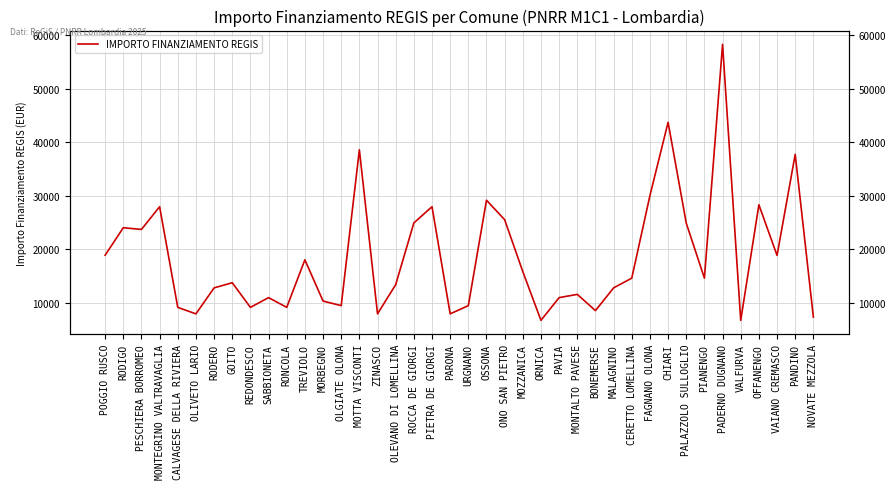

Reading right to left, extract all data points from this chart.

7284	37708	18817	28281	6677	58272	14568	24853	43707	29995	14568	12747	8498	11533	10926	6677	15782	25494	29136	9427	7891	27922	24887	13354	7891	38565	9427	10284	17997	9105	10926	9105	13712	12747	7891	9105	27922	23673	23996	18854